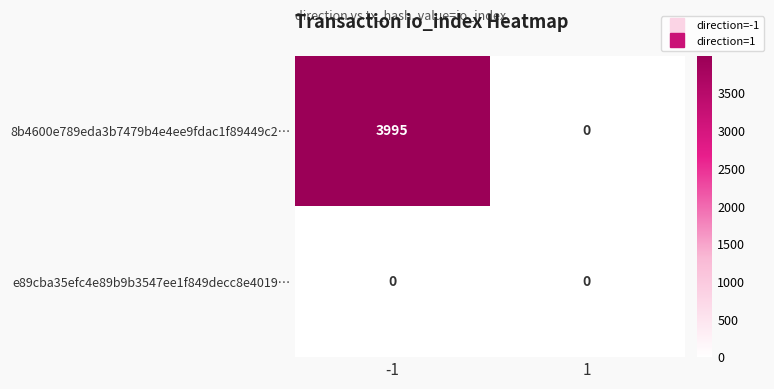

What is the spread (max minus min) of values at -1?

3995